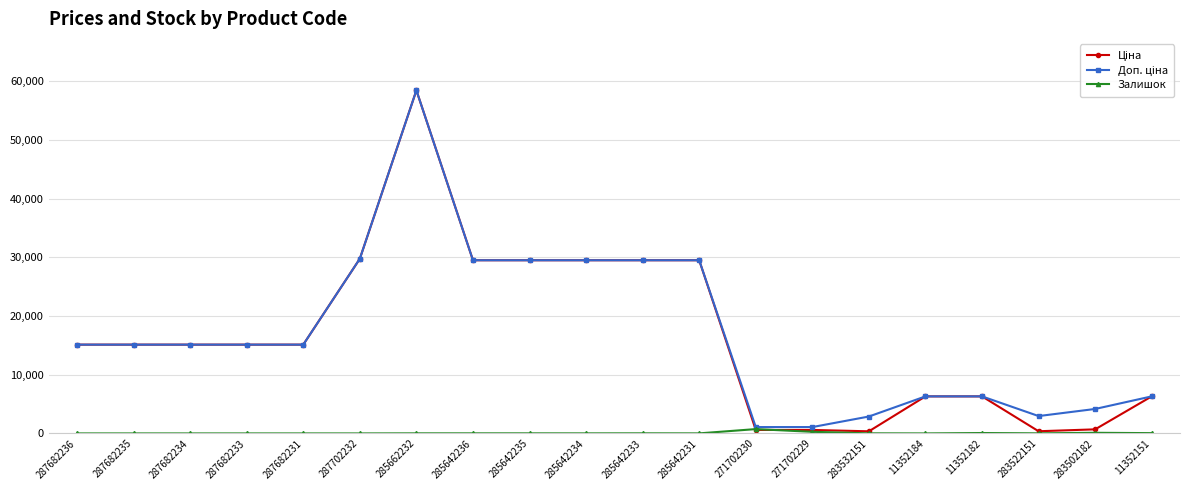

What is the total value across all series at 287682236?

30240.0